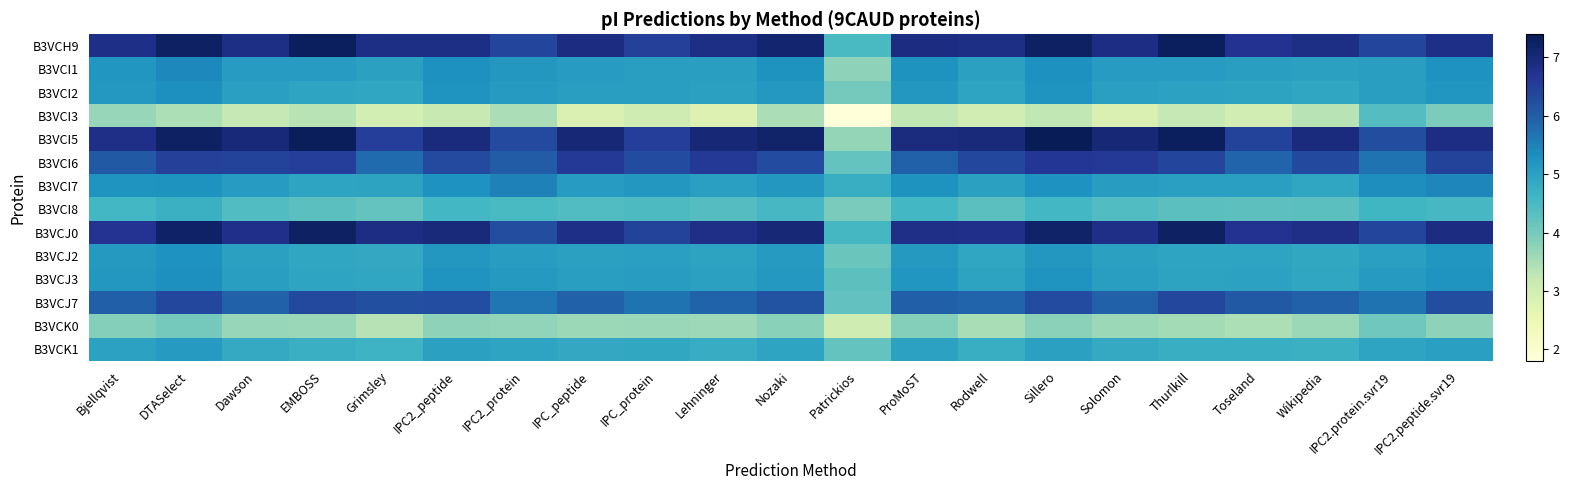

Which series has the largest total across all categories?

B3VCH9